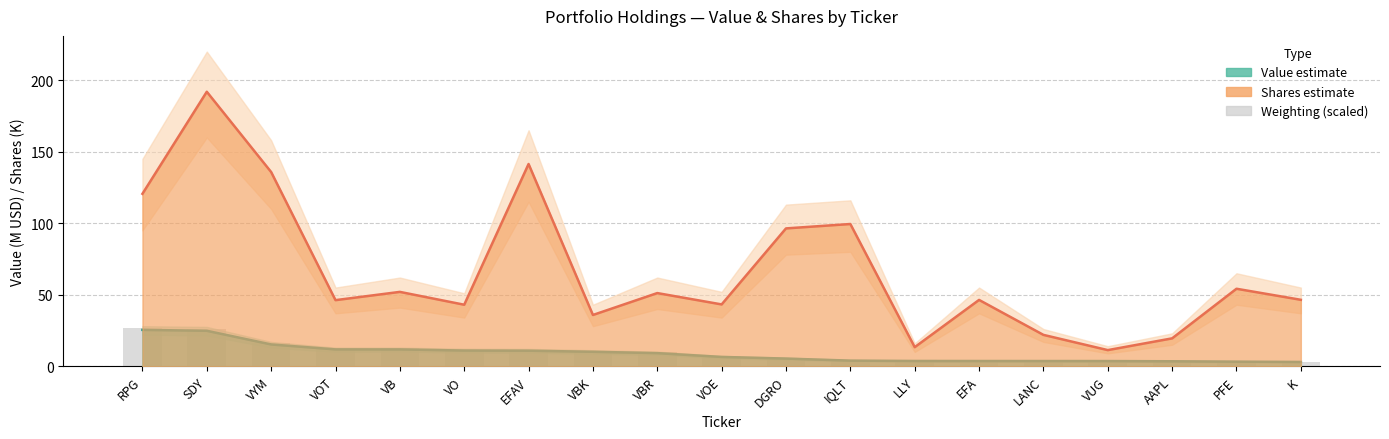

What position from the right is SDY?

18